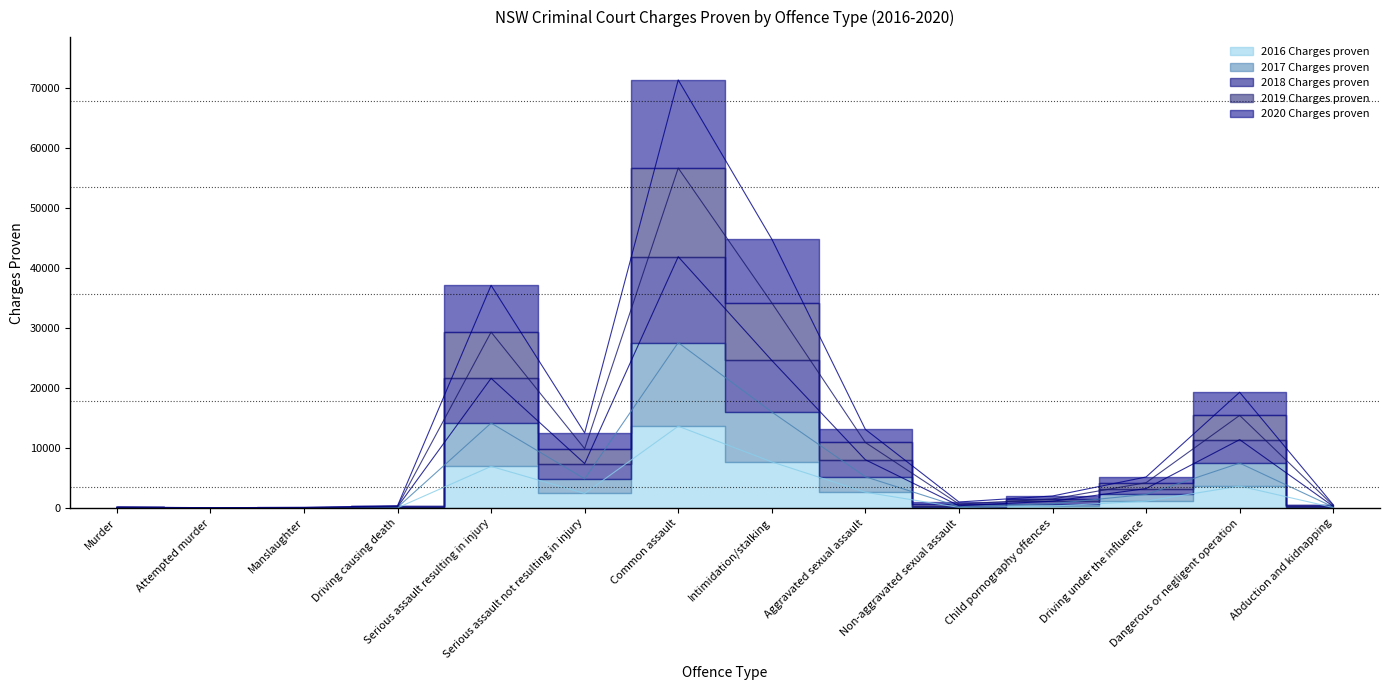

Reading right to left, list all the values displayed in this chart.

2016 Charges proven: 107	3675	1157	347	127	2651	7700	13642	2447	6953	59	22	15	40
2017 Charges proven: 310	11405	3261	1152	410	8058	24594	41857	7422	21620	217	65	57	124
2018 Charges proven: 451	15441	4236	1523	678	10938	34183	56624	9904	29311	314	95	67	151
2019 Charges proven: 568	19292	5186	2024	1027	13110	44793	71295	12522	37097	395	129	80	175
2020 Charges proven: 201	7496	2291	736	253	5222	16007	27564	4877	14166	133	45	47	87